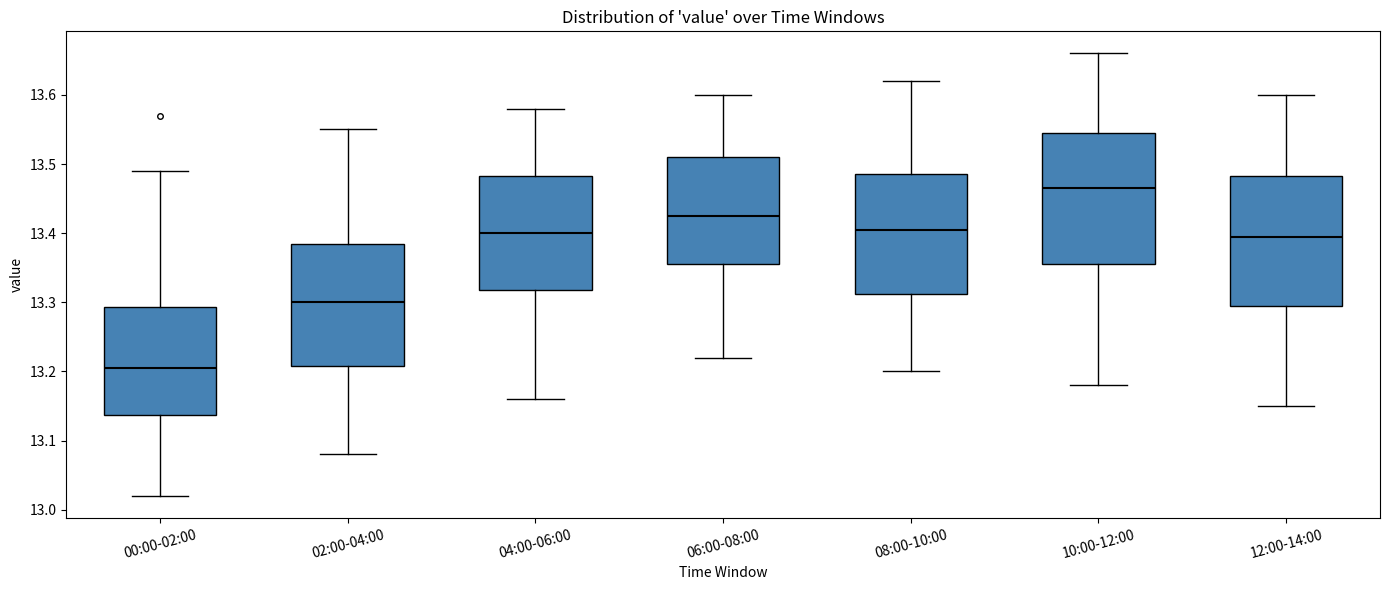

Reading left to right, transcribe this box plot: for each box, give where its median line is, the range the box spans, and where its two whiskers end, as read against the y-axis. The values are not printed on the chart, so give them approximately, as read against the axis.

00:00-02:00: median 13.21, box 13.14 to 13.29, whiskers 13.02 to 13.49
02:00-04:00: median 13.30, box 13.21 to 13.39, whiskers 13.08 to 13.55
04:00-06:00: median 13.40, box 13.32 to 13.48, whiskers 13.16 to 13.58
06:00-08:00: median 13.43, box 13.36 to 13.51, whiskers 13.22 to 13.60
08:00-10:00: median 13.41, box 13.31 to 13.49, whiskers 13.20 to 13.62
10:00-12:00: median 13.47, box 13.36 to 13.55, whiskers 13.18 to 13.66
12:00-14:00: median 13.40, box 13.30 to 13.48, whiskers 13.15 to 13.60